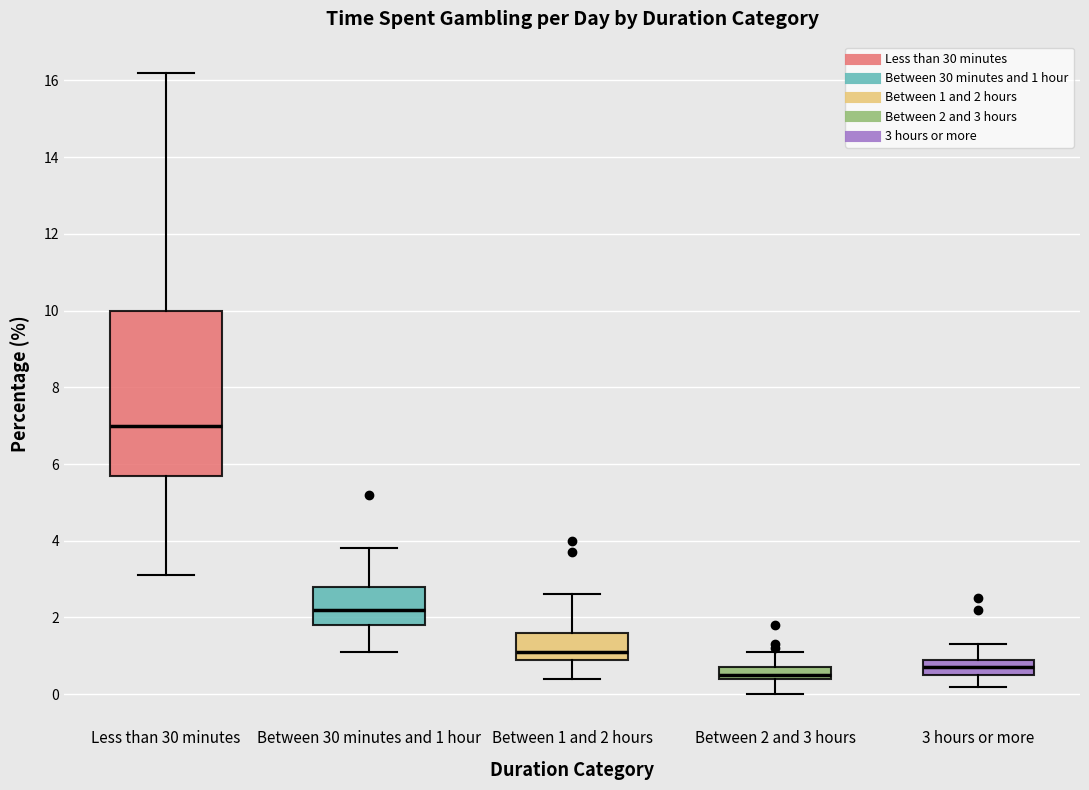

Which box has the highest median line?

Less than 30 minutes